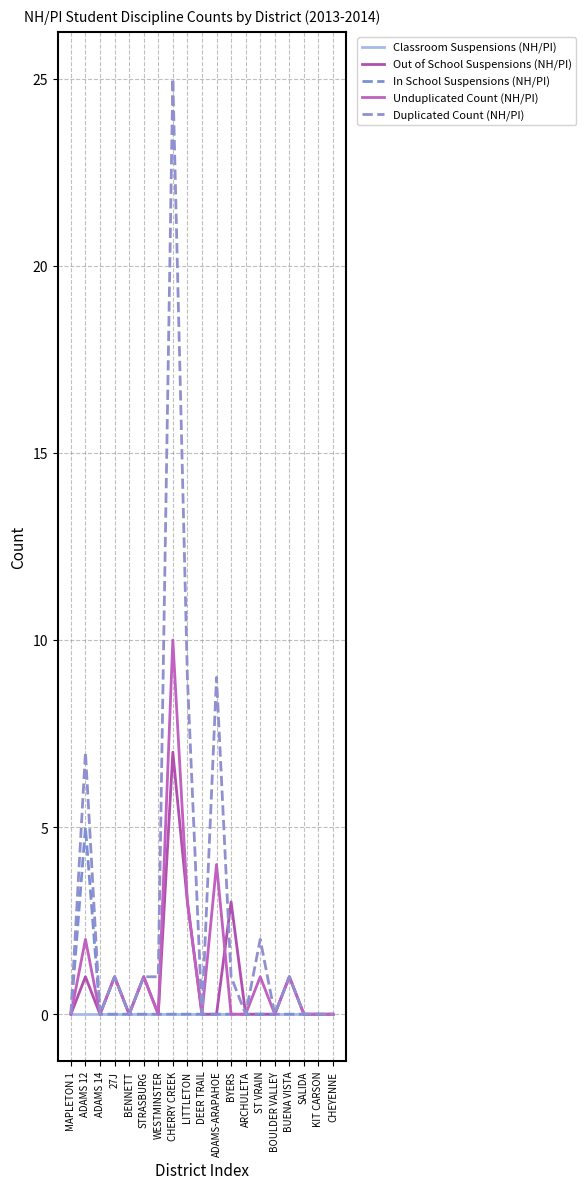

Which series has the largest range (max minus min)?

Duplicated Count (NH/PI)